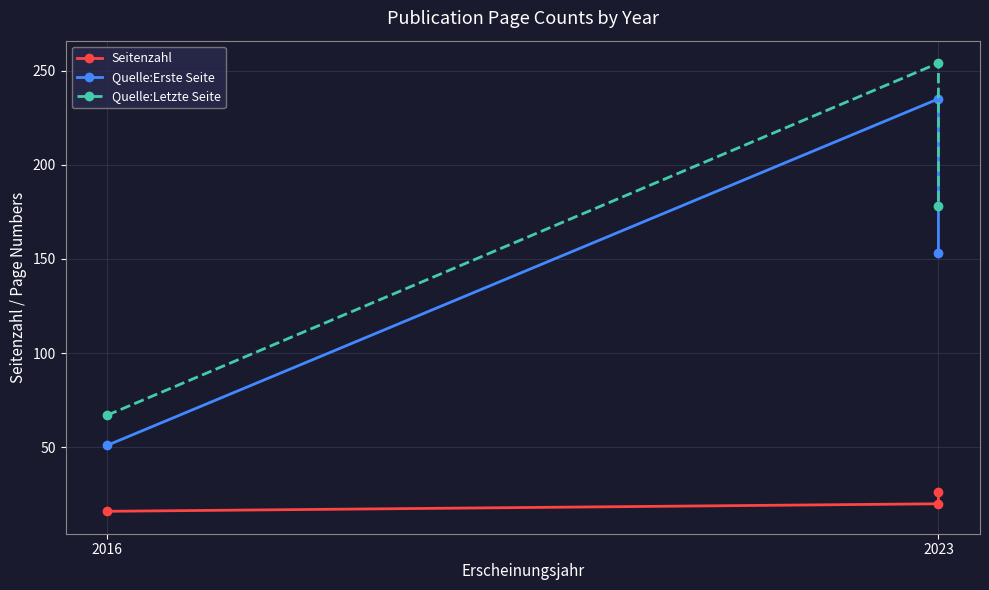

What is the difference between the maximum and minimum values in the Quelle:Erste Seite series?

184